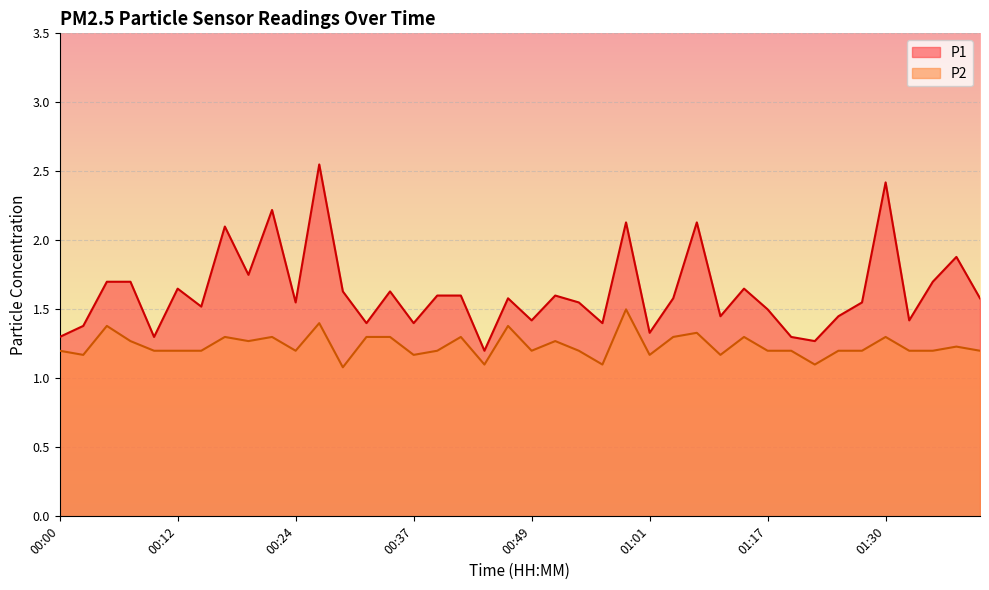

What is the label of the 18th point from the left?

00:41